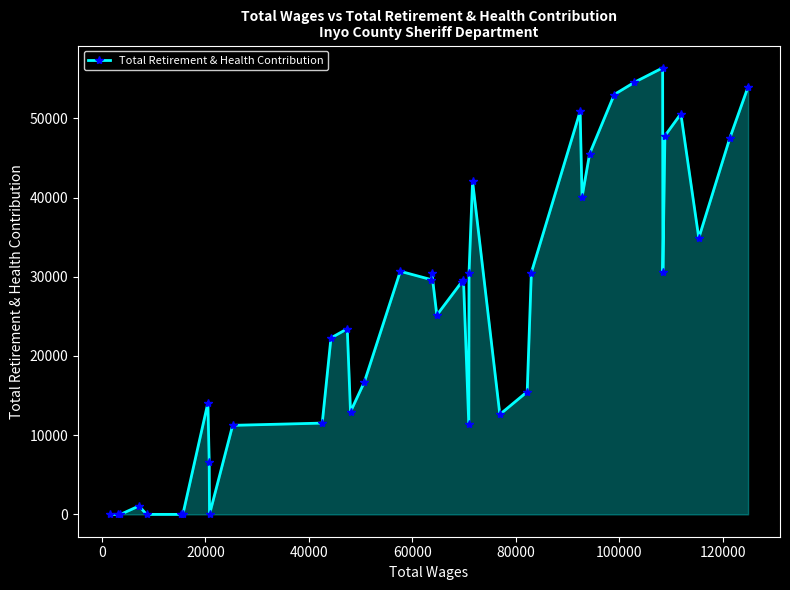

What is the greatest value displayed?

56381